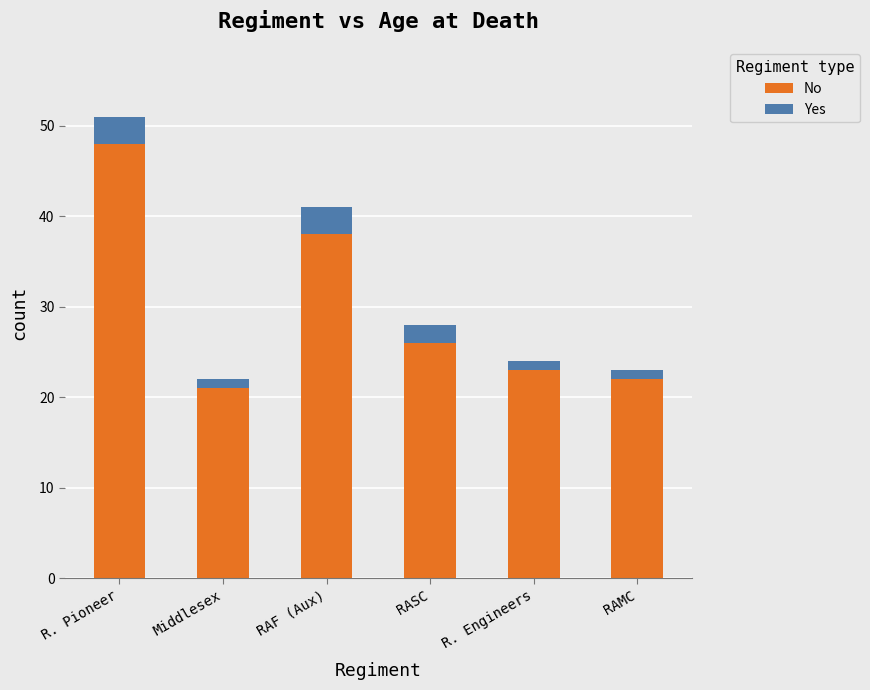

At which category is the sum across all series the highest?

R. Pioneer